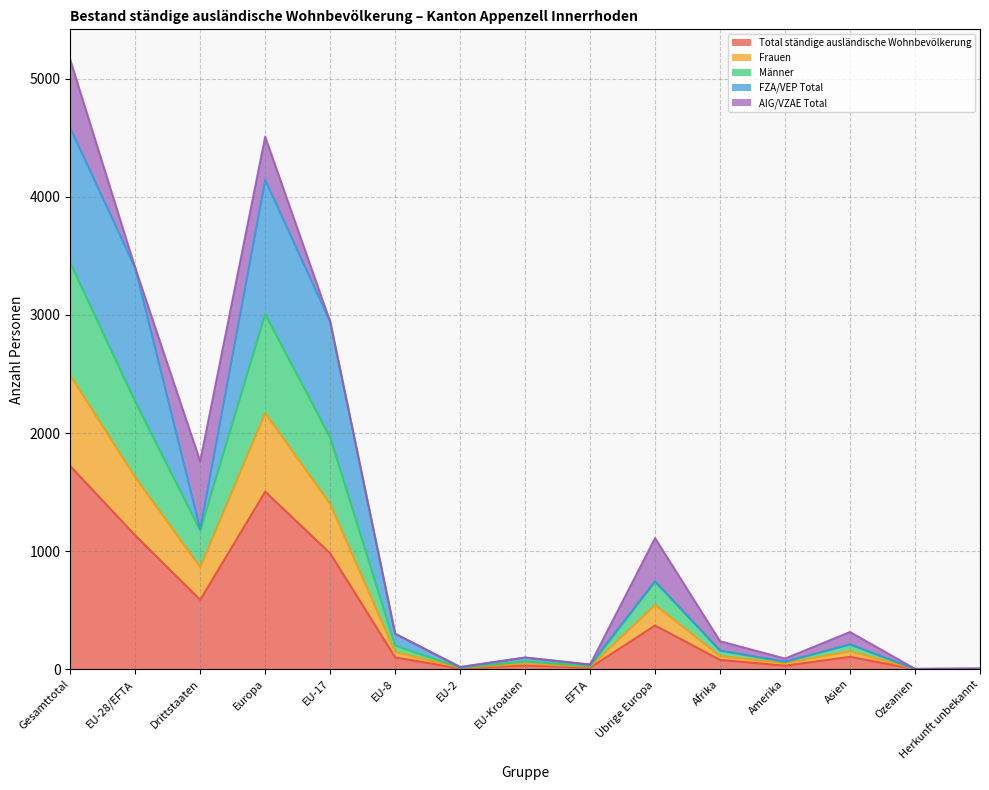

In Frauen, how many points are higher than both neighbors (excluding endpoints)?

4